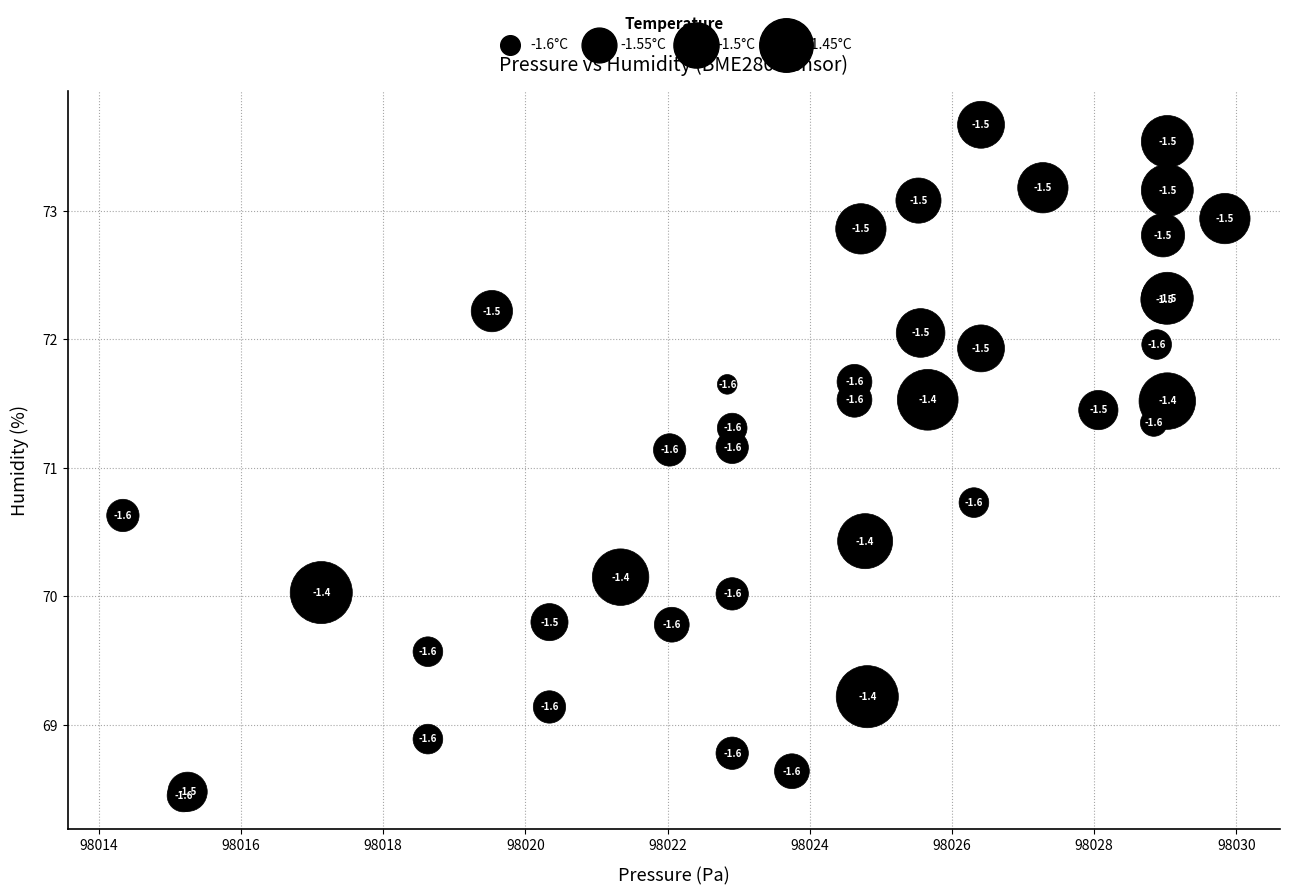

What Y value in the scatter plot is closest to 71?

71.1